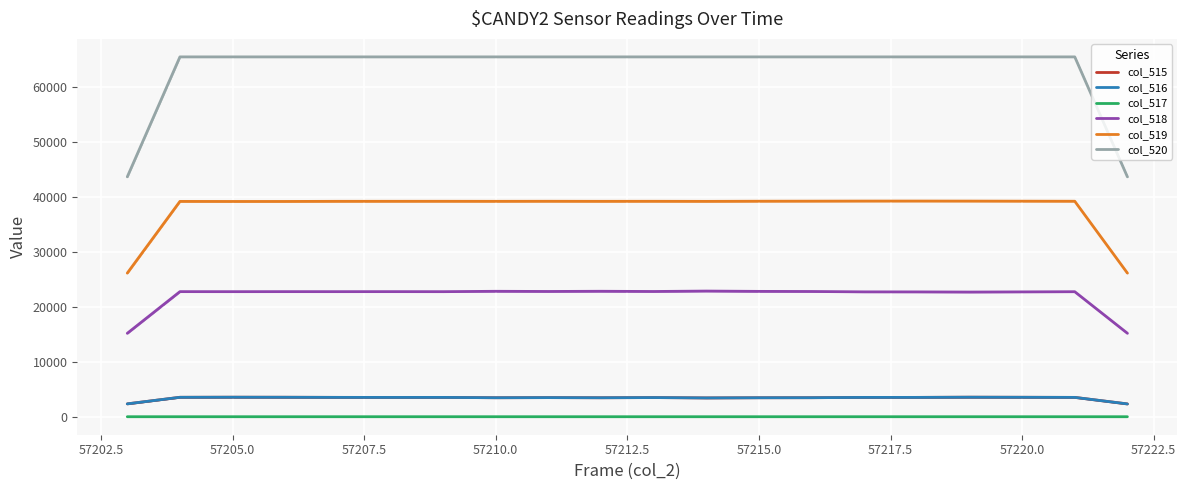

True or false: col_519 and col_518 intersect in this chart.

False